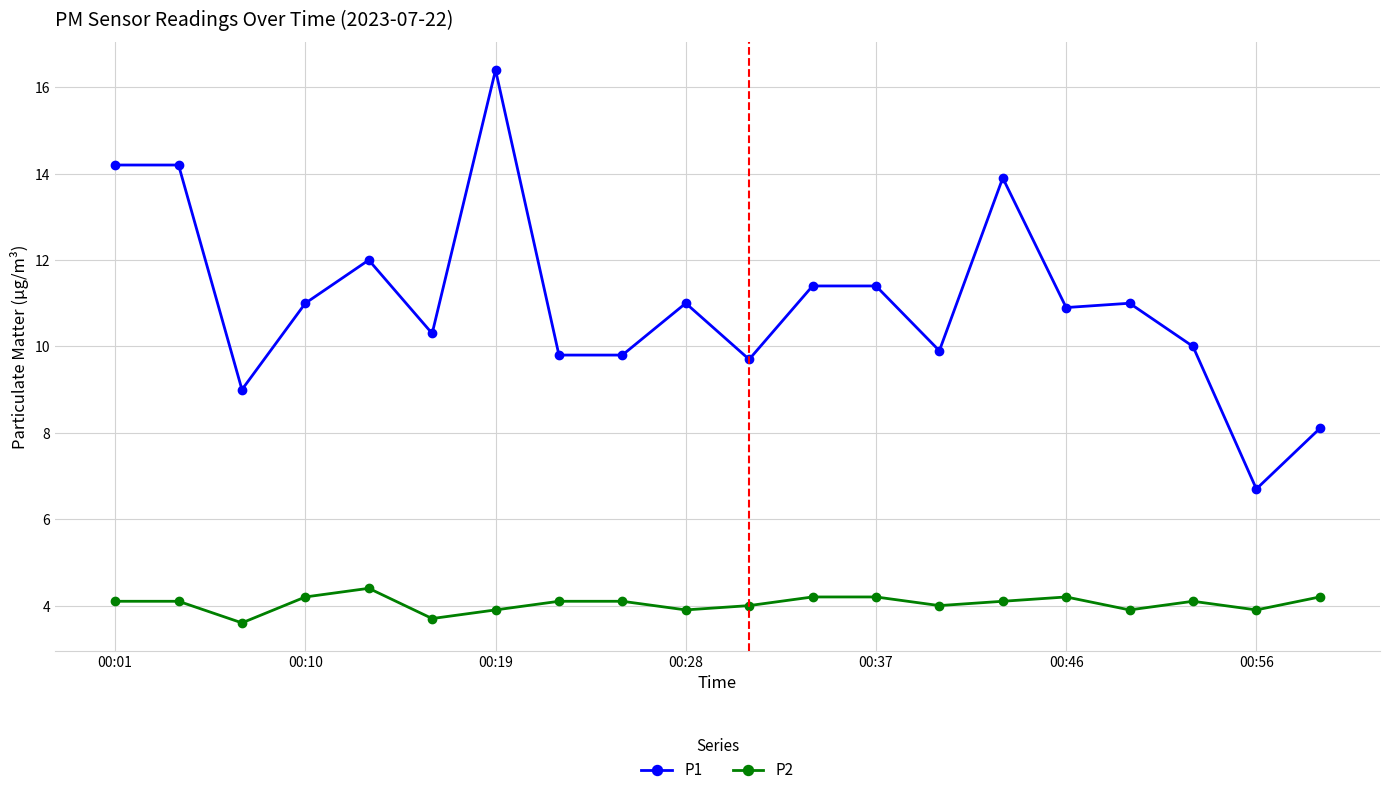

True or false: P1 and P2 intersect in this chart.

False